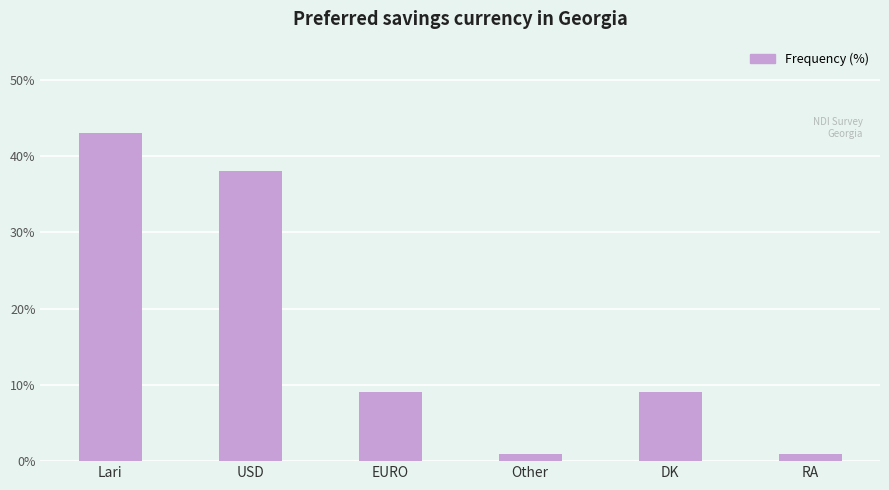

What is the value of the 4th bar from the left?

1